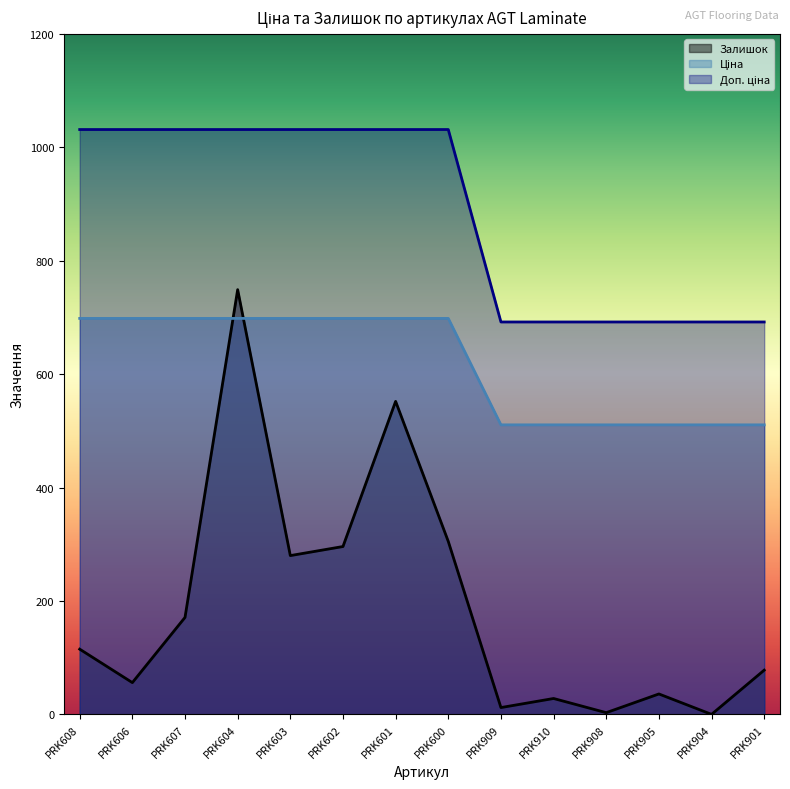

True or false: Доп. ціна has a value of 1392.3 at PRK604.

False